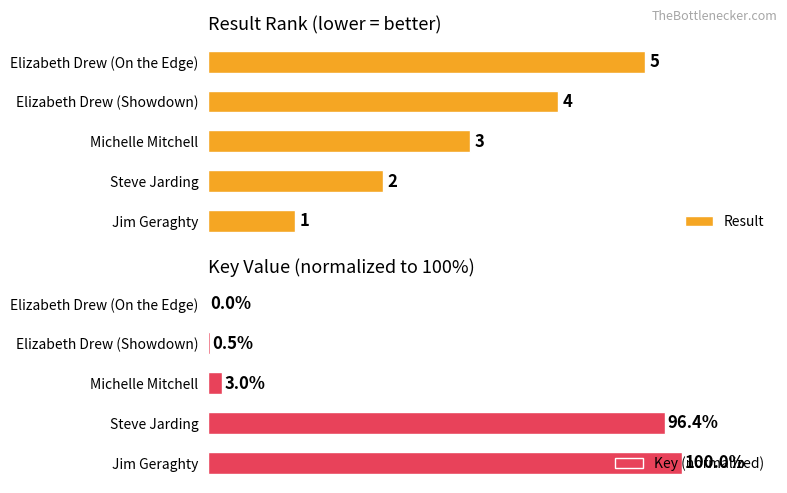

Rank the categories by Result value from highest to lowest.

Elizabeth Drew (On the Edge), Elizabeth Drew (Showdown), Michelle Mitchell, Steve Jarding, Jim Geraghty